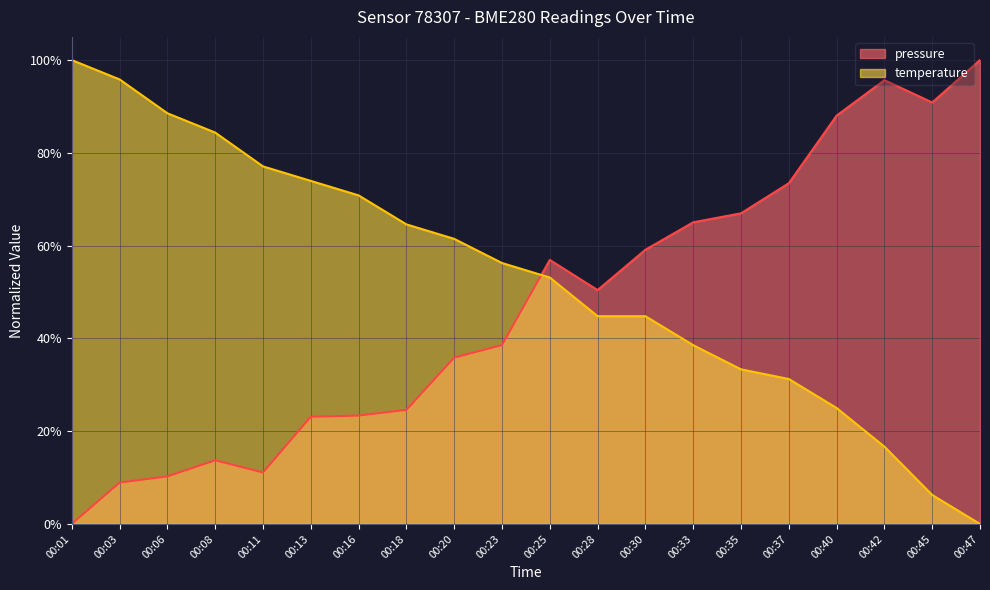

What is the difference between the maximum and minimum values in the temperature series?

100.0